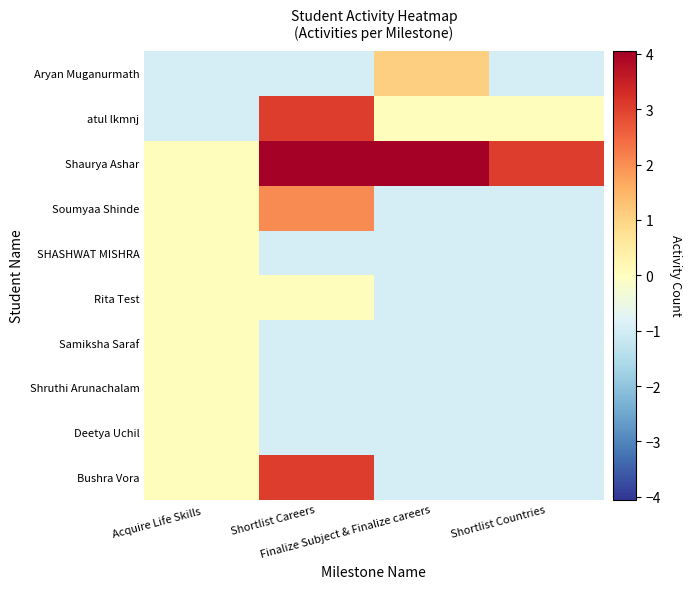

What is the total value across all series at Finalize Subject & Finalize careers?

-1.5